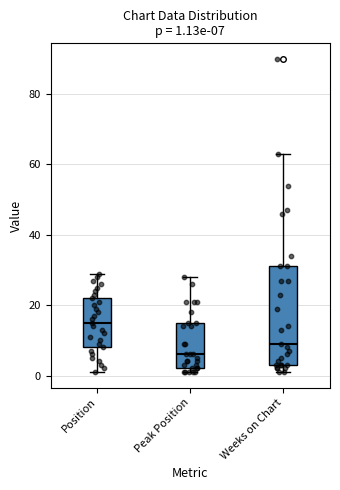

Which box has the highest median line?

Position